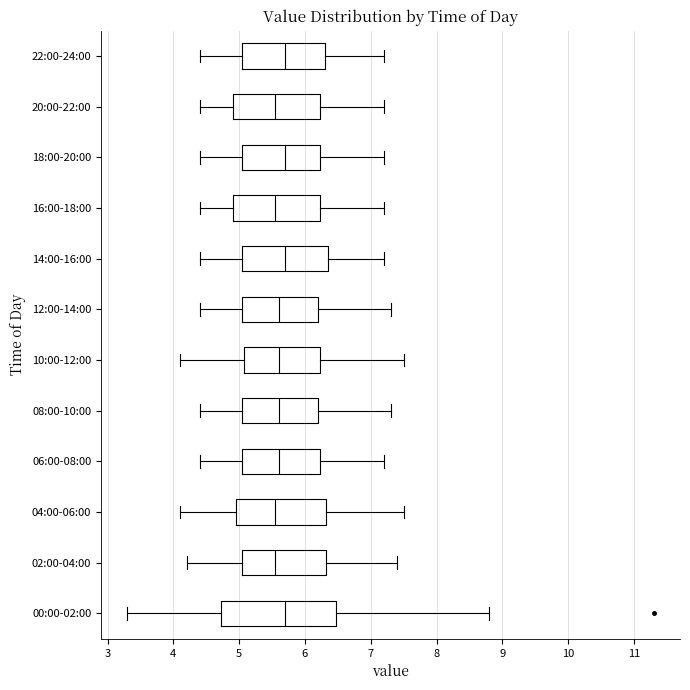

Reading bottom to top, transcribe this box plot: for each box, give where its median line is, the range the box spans, and where its two whiskers end, as read against the x-axis. The values are not printed on the chart, so give them approximately, as read against the axis.

00:00-02:00: median 5.7, box 4.7 to 6.5, whiskers 3.3 to 8.8
02:00-04:00: median 5.6, box 5.1 to 6.3, whiskers 4.2 to 7.4
04:00-06:00: median 5.6, box 5.0 to 6.3, whiskers 4.1 to 7.5
06:00-08:00: median 5.6, box 5.1 to 6.2, whiskers 4.4 to 7.2
08:00-10:00: median 5.6, box 5.1 to 6.2, whiskers 4.4 to 7.3
10:00-12:00: median 5.6, box 5.1 to 6.2, whiskers 4.1 to 7.5
12:00-14:00: median 5.6, box 5.1 to 6.2, whiskers 4.4 to 7.3
14:00-16:00: median 5.7, box 5.1 to 6.4, whiskers 4.4 to 7.2
16:00-18:00: median 5.6, box 4.9 to 6.2, whiskers 4.4 to 7.2
18:00-20:00: median 5.7, box 5.1 to 6.2, whiskers 4.4 to 7.2
20:00-22:00: median 5.6, box 4.9 to 6.2, whiskers 4.4 to 7.2
22:00-24:00: median 5.7, box 5.1 to 6.3, whiskers 4.4 to 7.2